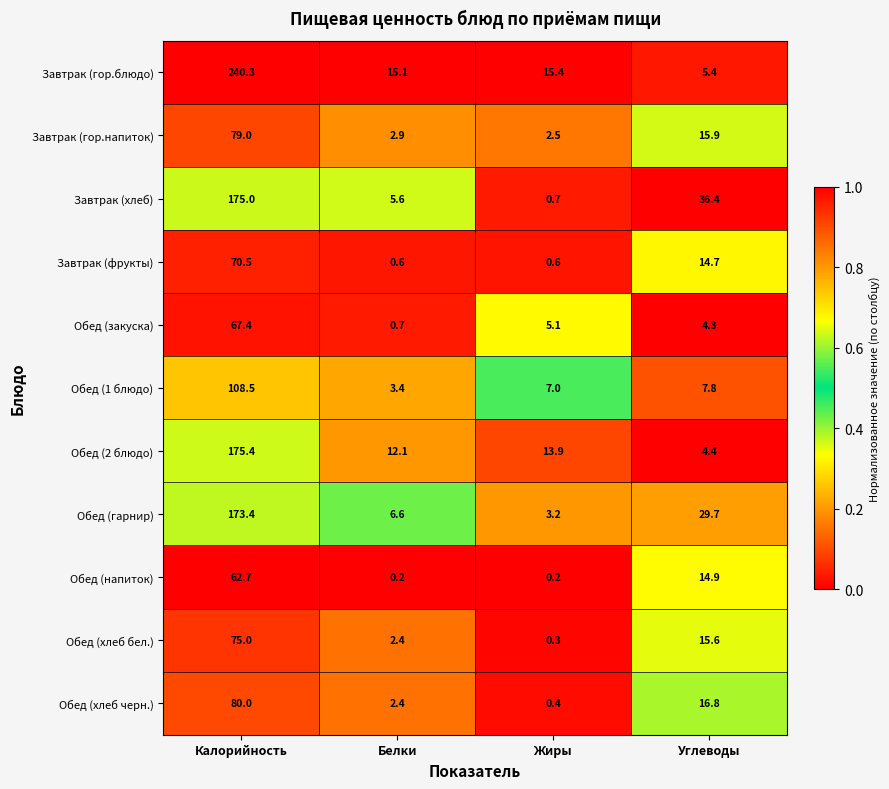

What is the maximum value shown in the chart?

240.3